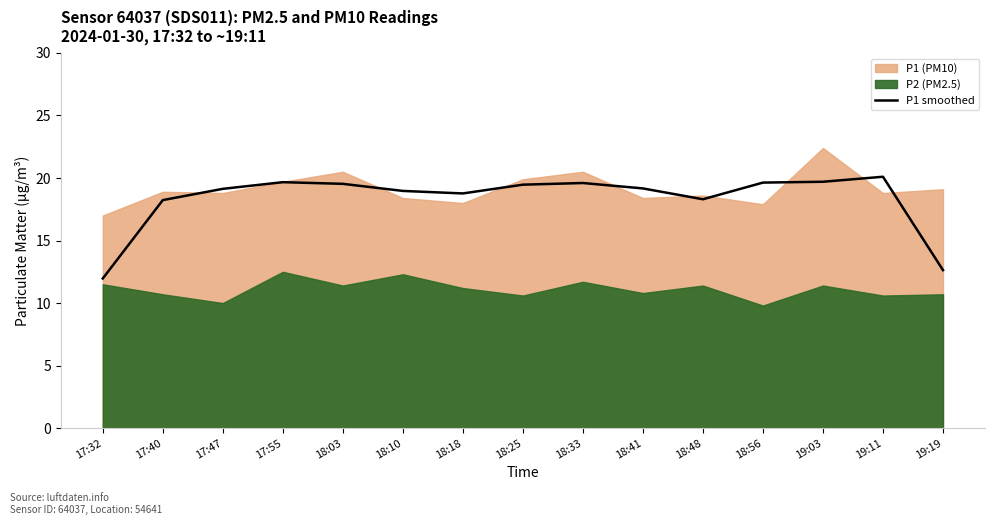

Reading right to left, what are all the values shown in this chart?

12.6	20.1	19.7	19.6	18.3	19.2	19.6	19.5	18.8	19.0	19.5	19.7	19.1	18.2	12.0